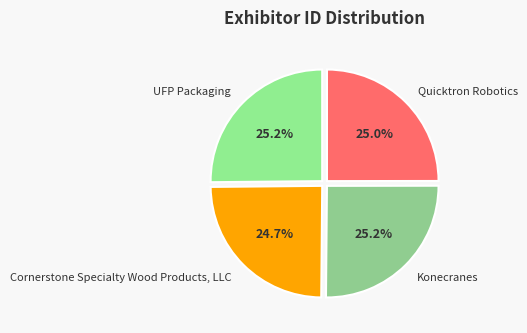

What portion of the pie excludes Quicktron Robotics?

75.0%